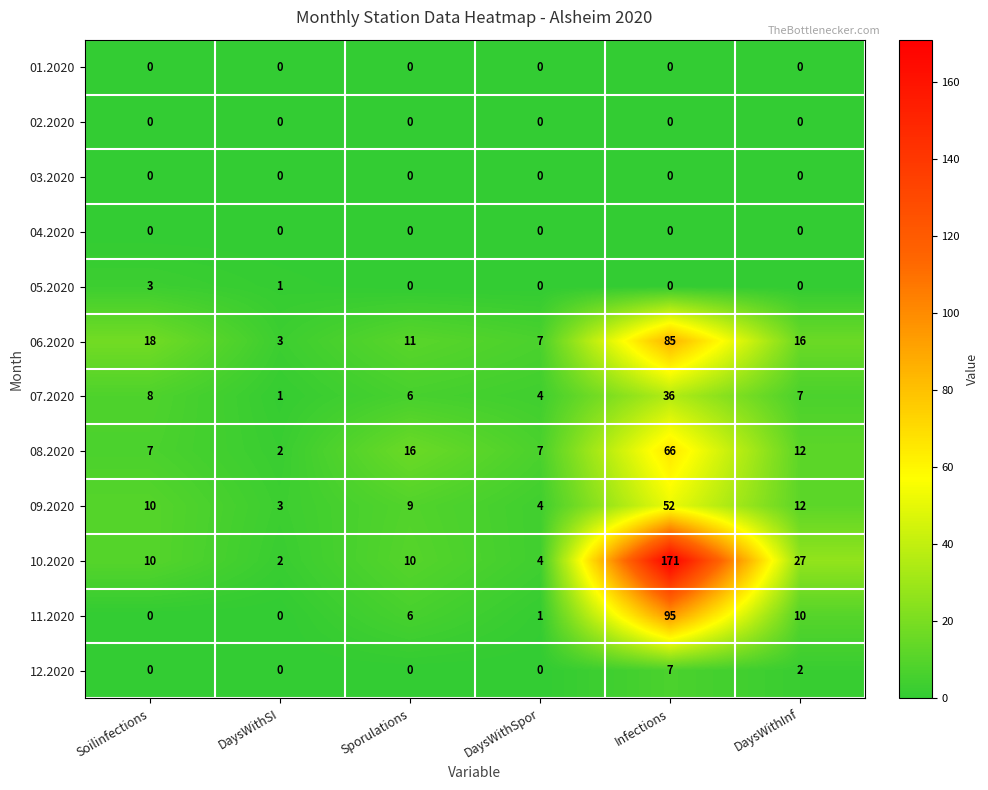

The value of 12.2020 at Soilinfections is 0. True or false?

True